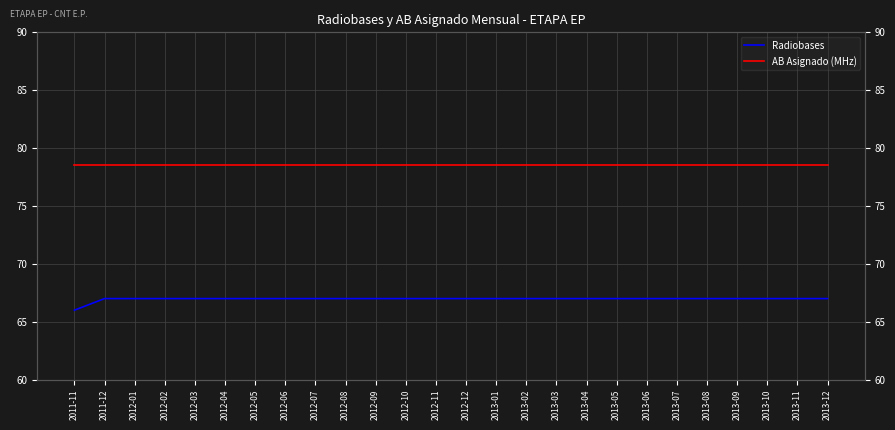

How many series are shown in this chart?

2